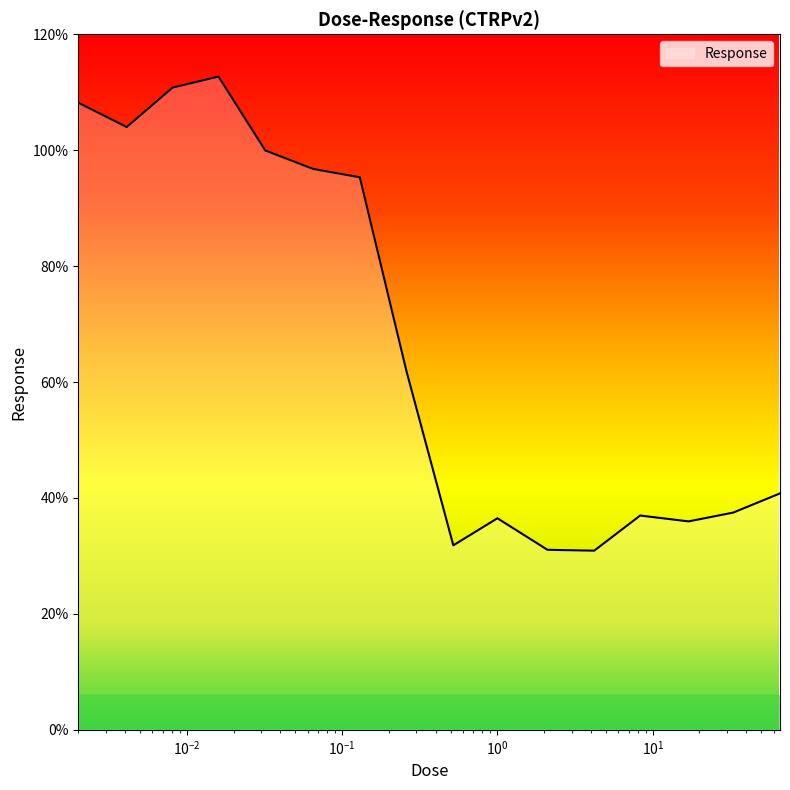

What is the sum of all values?

1071.1